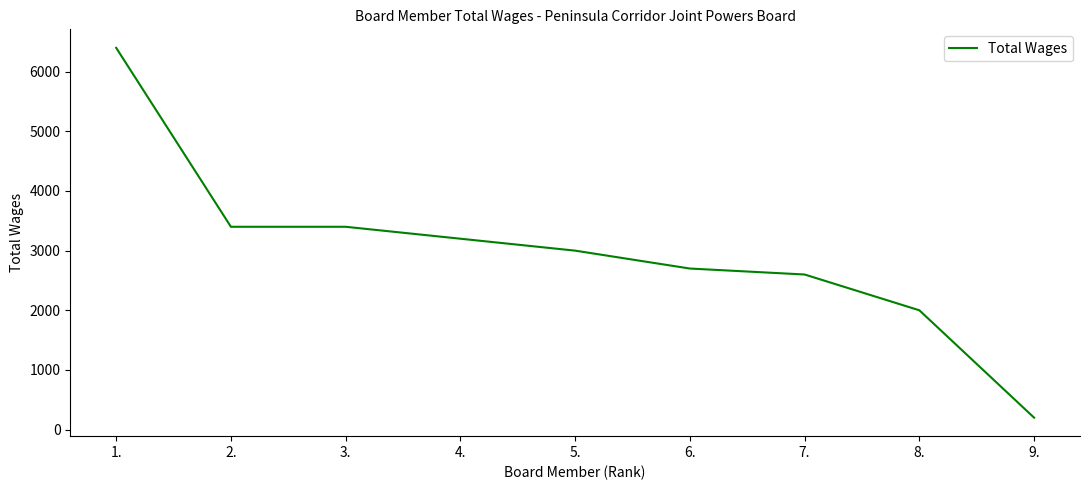

At which category does the chart reach its minimum across all series?

9.